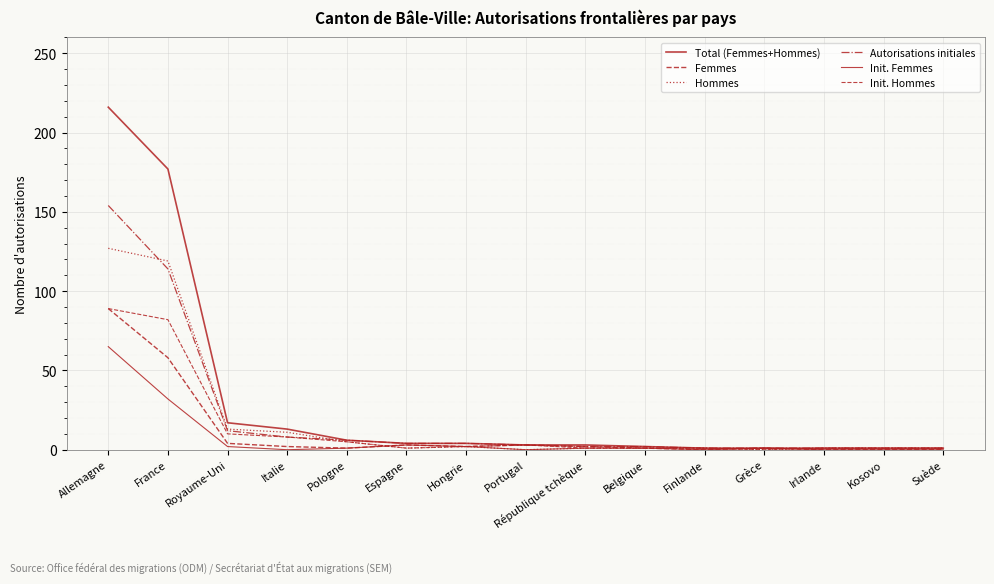

What is the label of the 6th point from the left?

Espagne